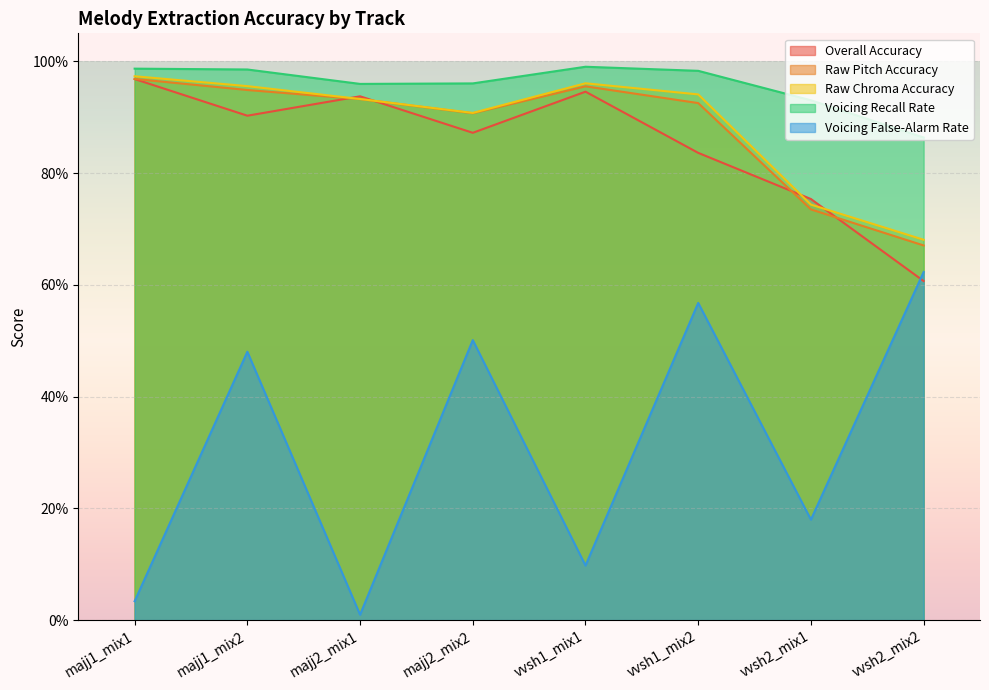

How many times do Raw Pitch Accuracy and Overall Accuracy cross each other?

4